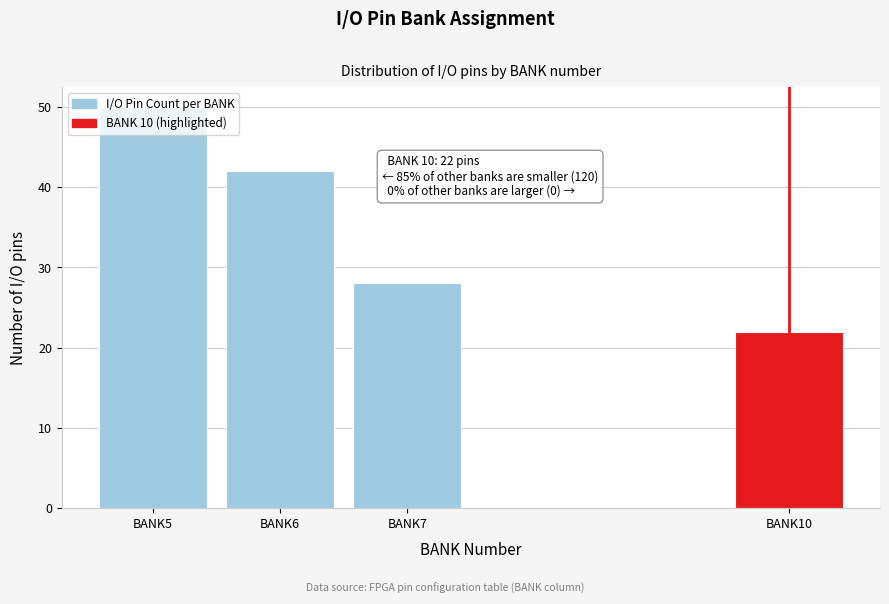

List the labels in order of value, smallest first.

BANK10, BANK7, BANK6, BANK5